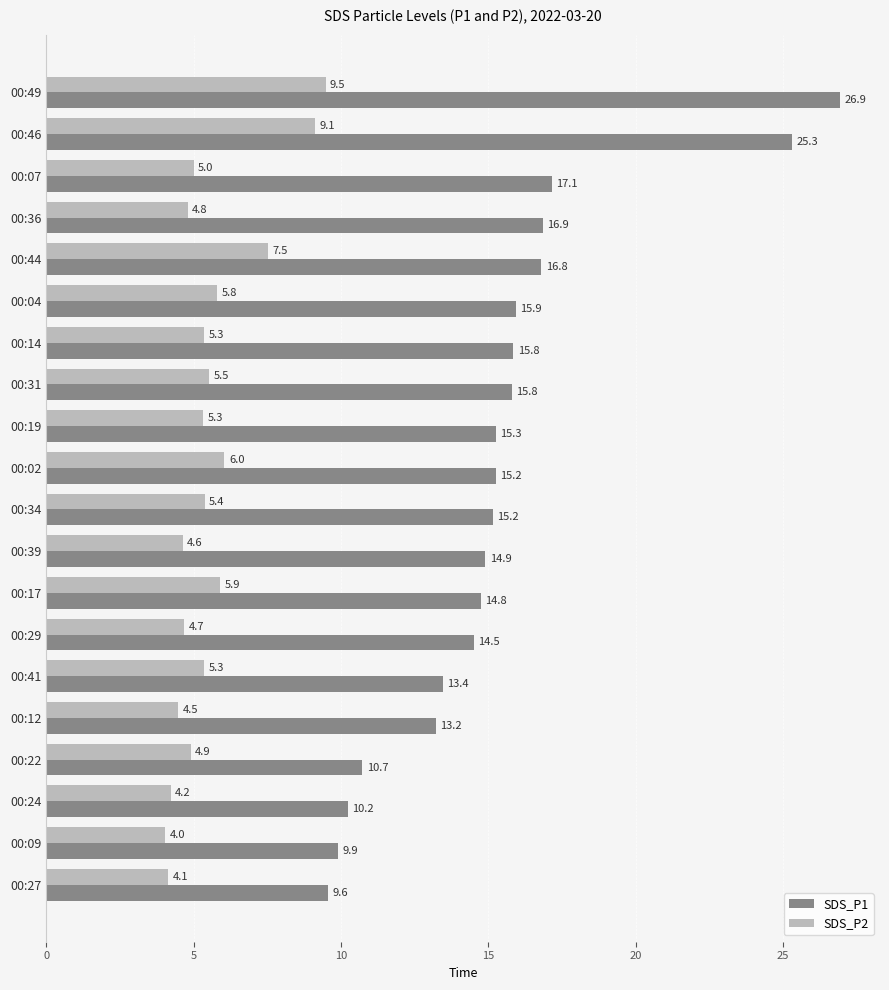

What is the average value of the SDS_P1 series?

15.4